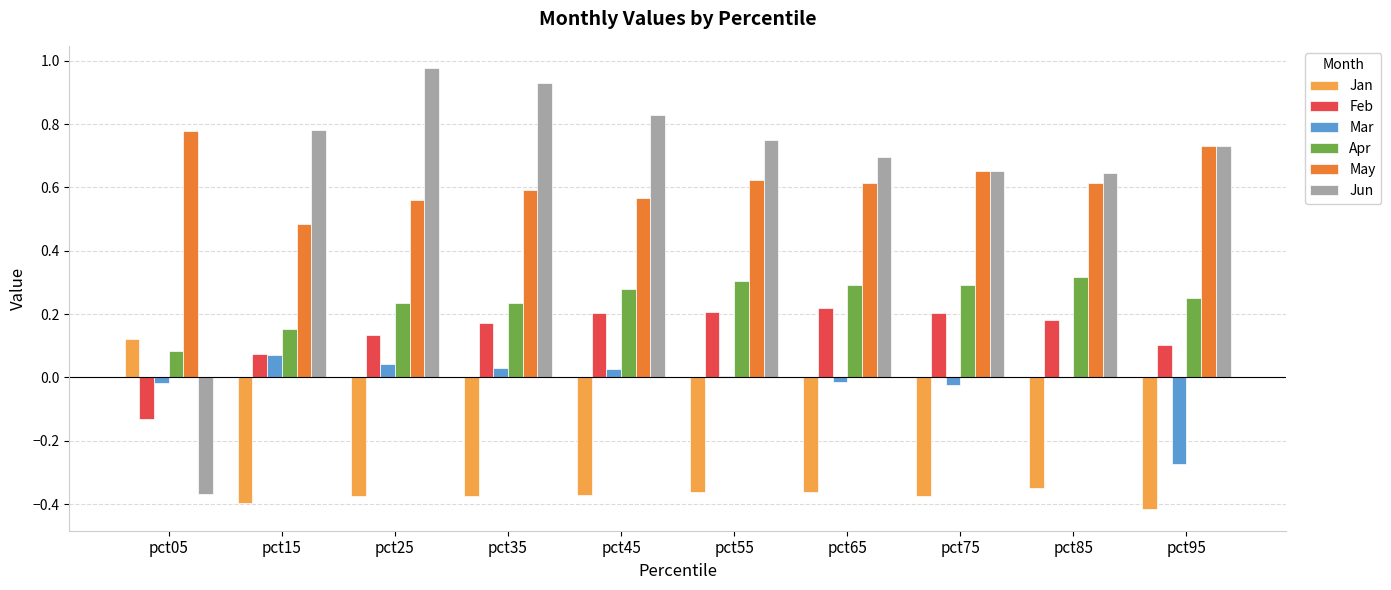

Is the value of May at pct45 greater than the value of Feb at pct35?

Yes